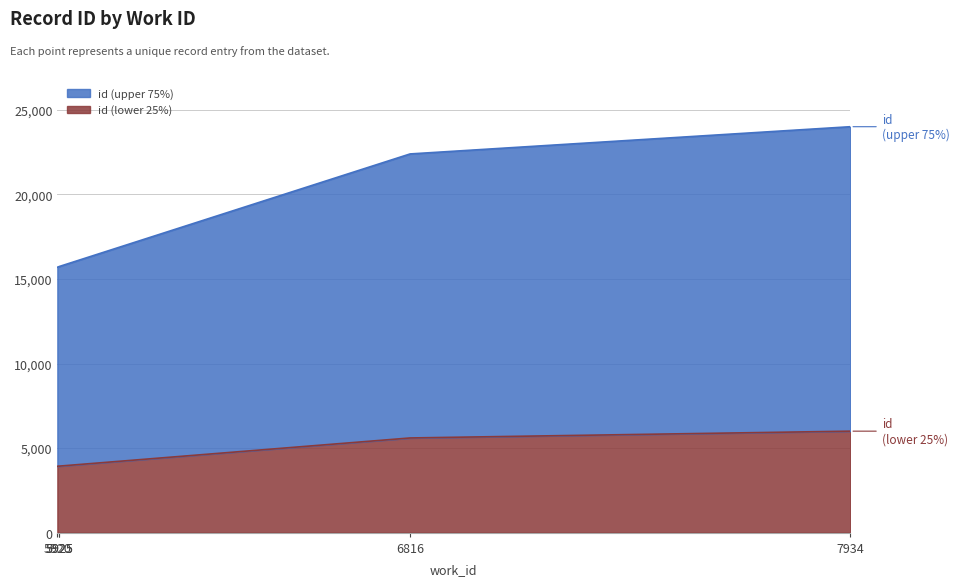

Which category has the lowest value across all series?

5920